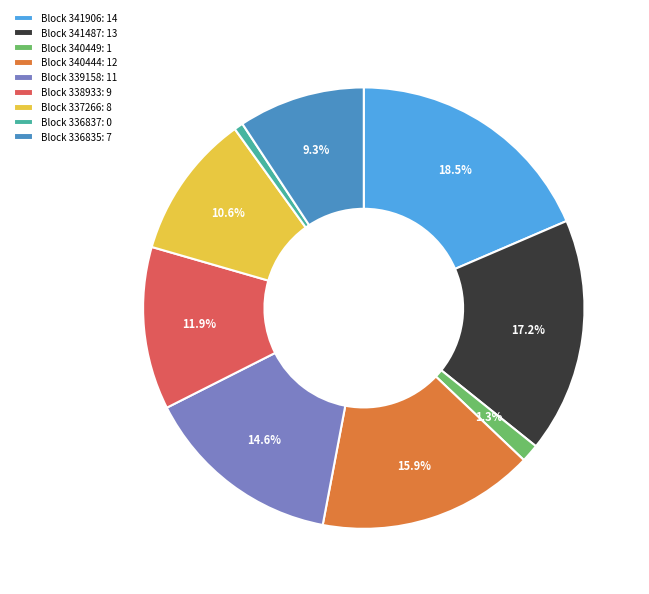

Which slice is the smallest?

Block 336837: 0